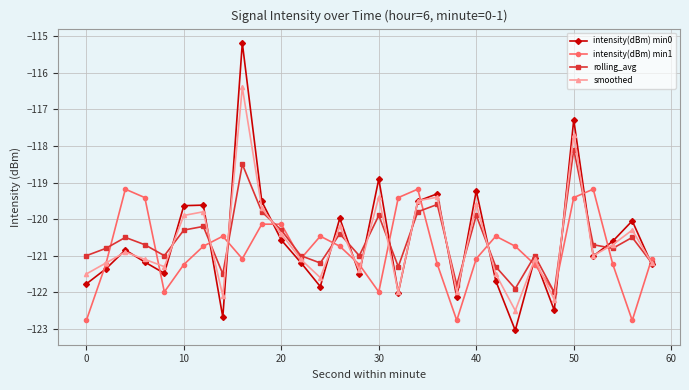

Which series has the largest range (max minus min)?

intensity(dBm) min0